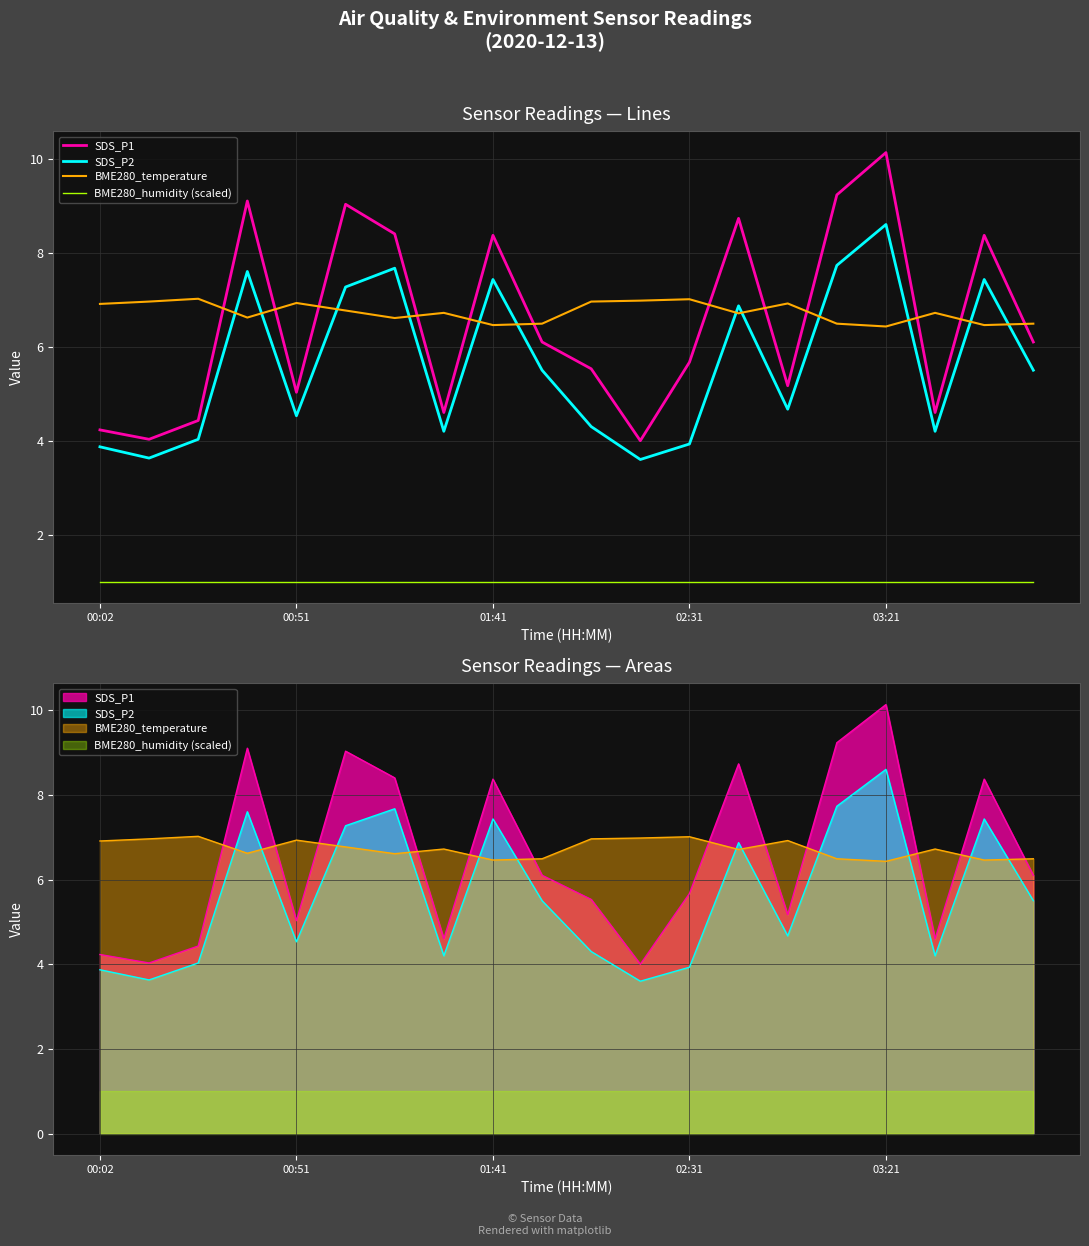

What is the spread (max minus min) of values at 9?

5.5